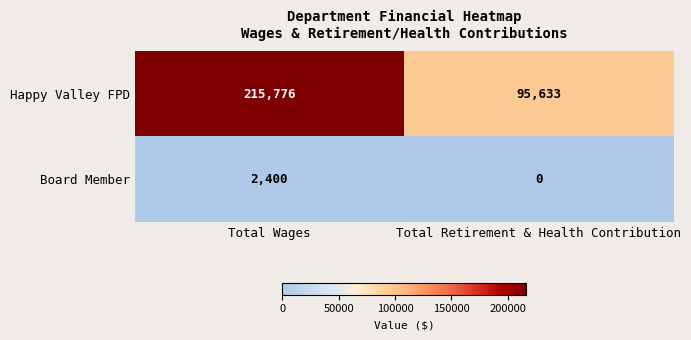

Reading left to right, list all the values displayed in this chart.

Happy Valley FPD: Total Wages=215776	Total Retirement & Health Contribution=95633
Board Member: Total Wages=2400	Total Retirement & Health Contribution=0